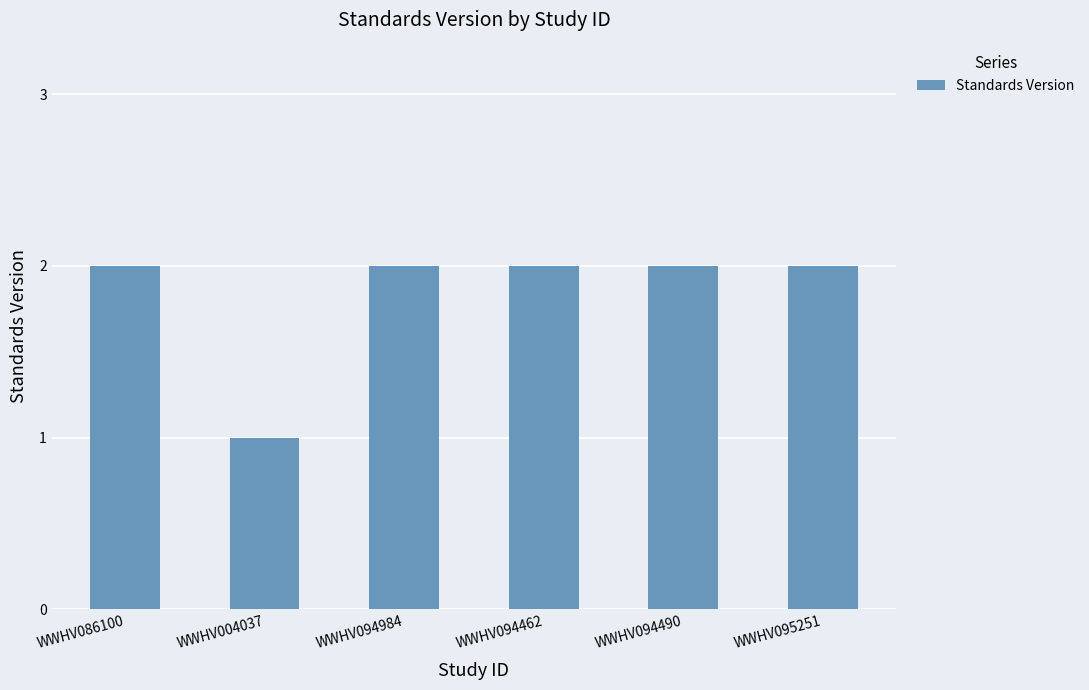

True or false: the data shows 1 at WWHV004037.

True